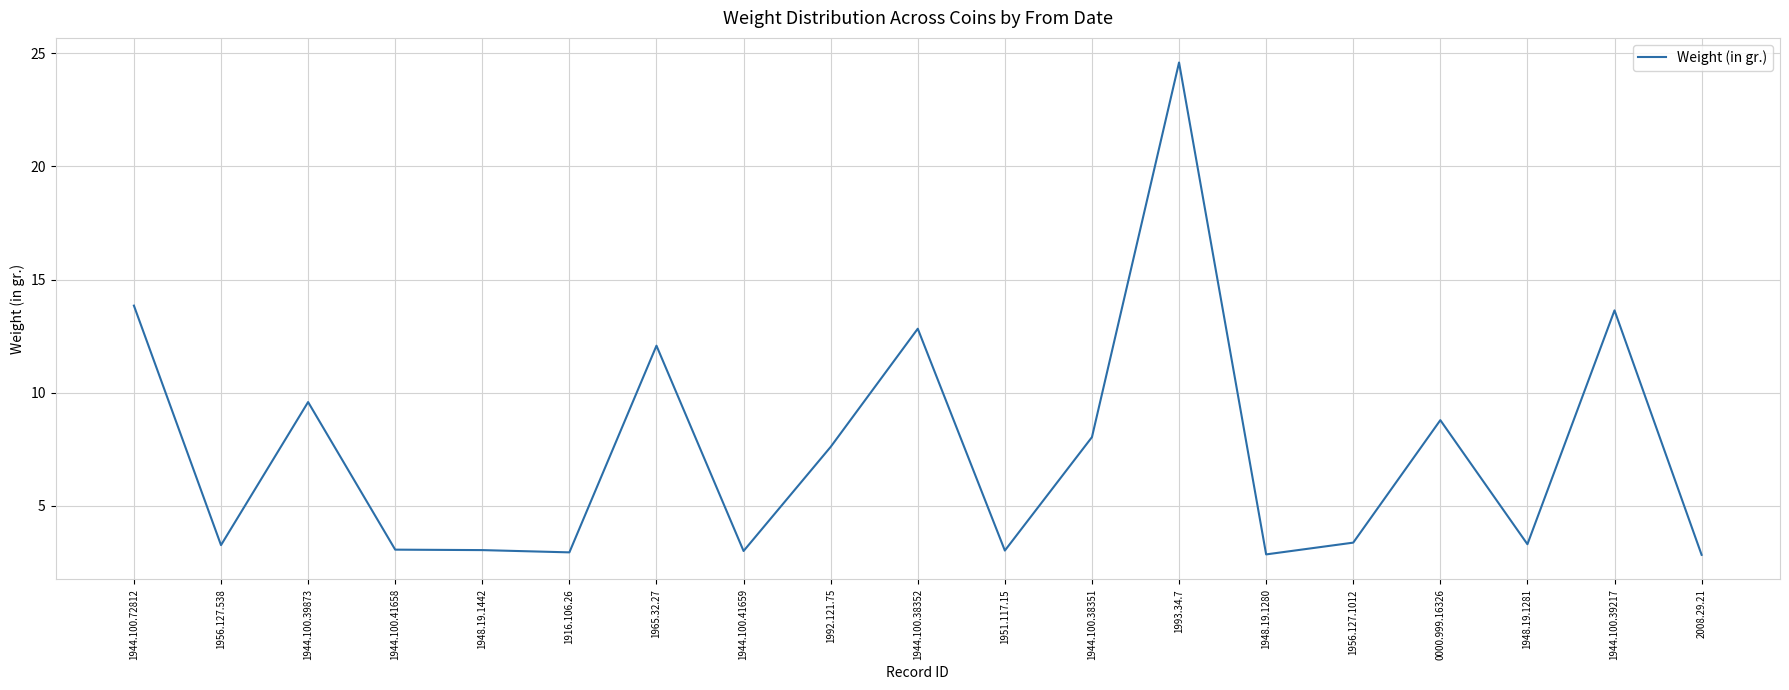

What is the change in value from 1944.100.38351 to 1944.100.39217?

+5.6